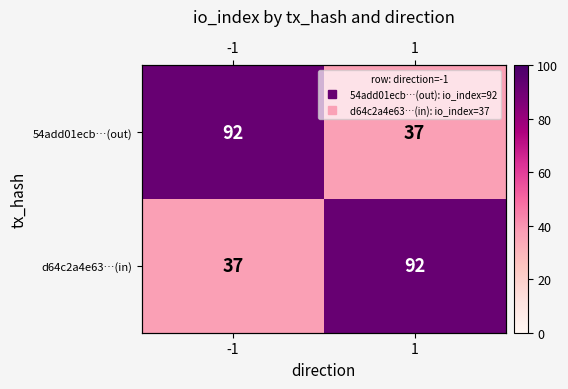

At which category is the sum across all series the highest?

-1